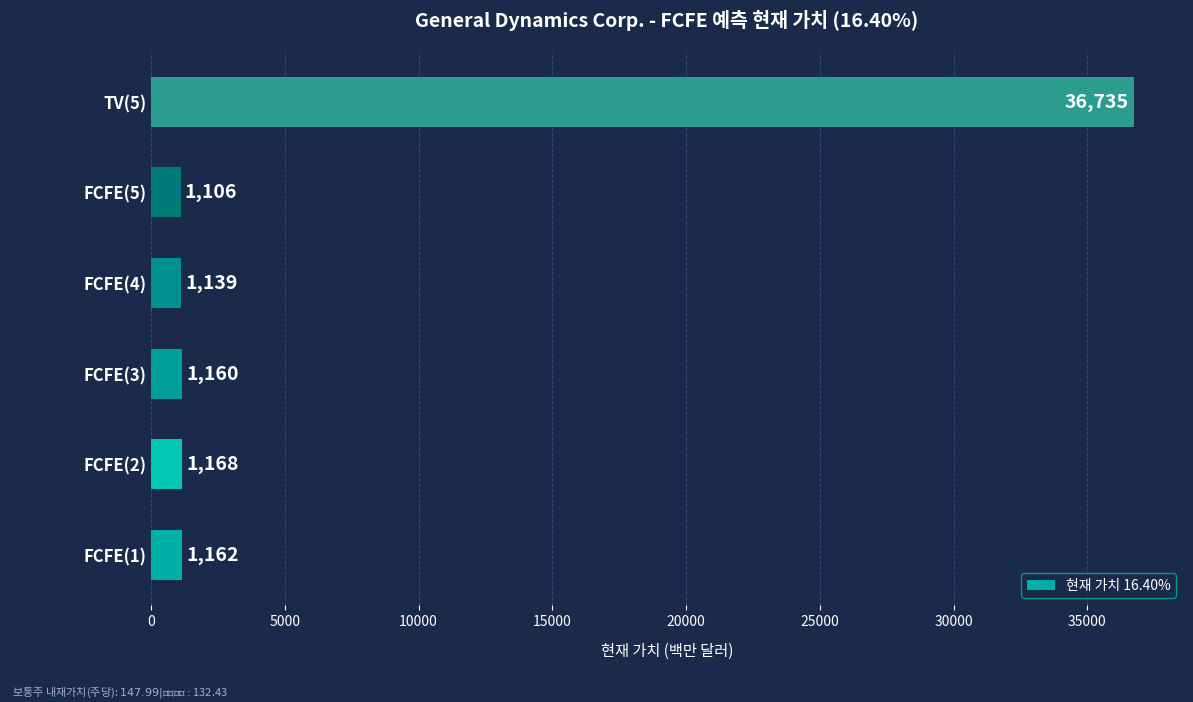

How many series are shown in this chart?

1